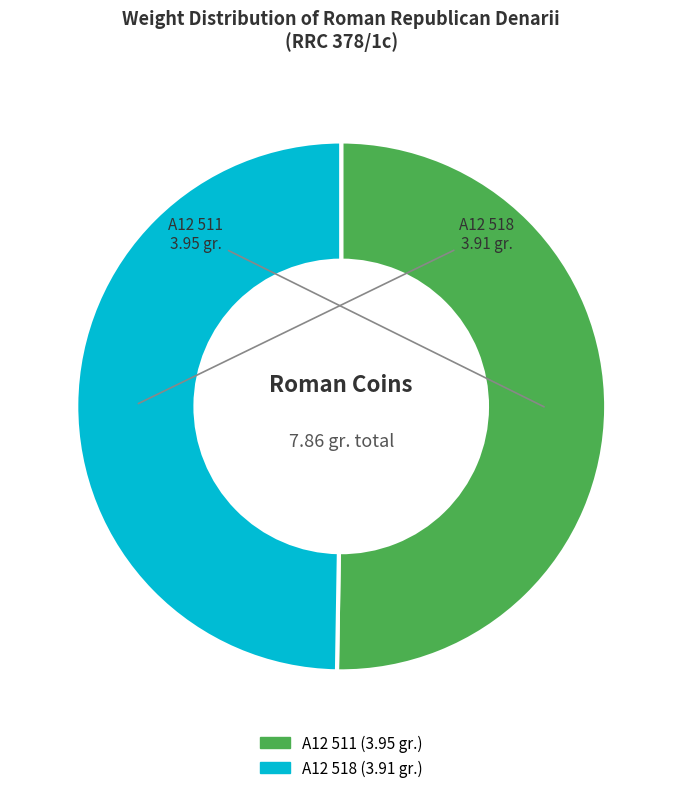

Does any single category account for the majority?

Yes